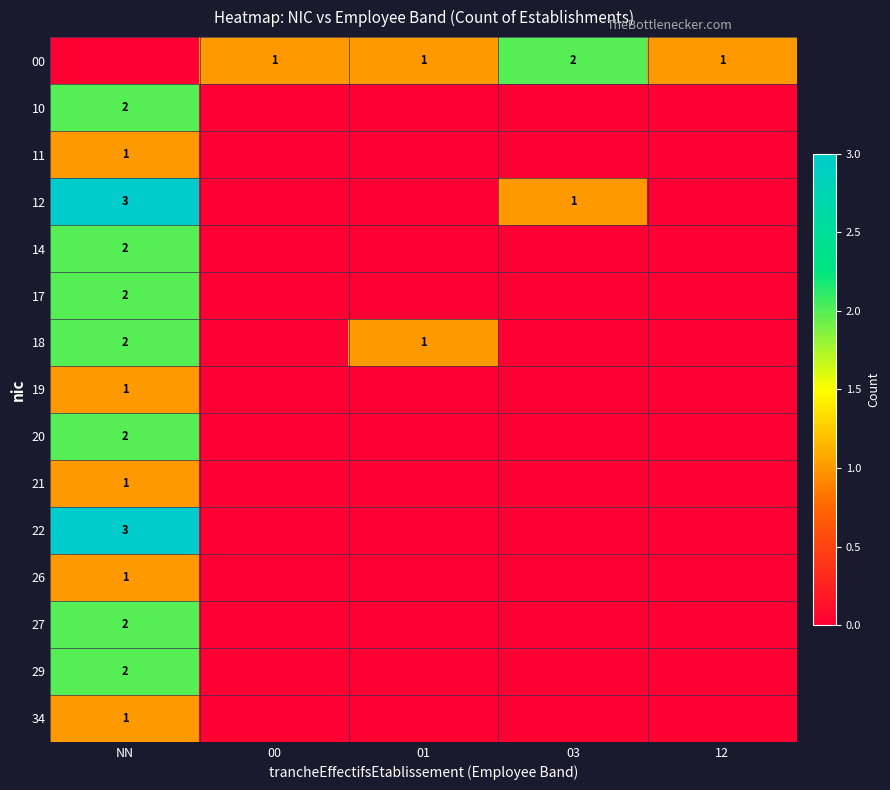

Between 00 and 03, which is larger?

03